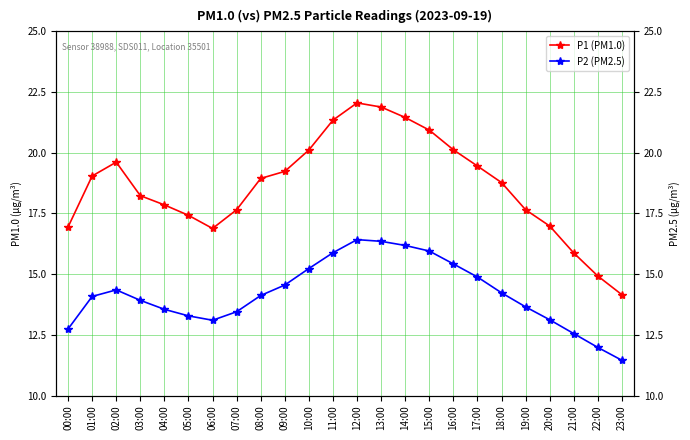

What is the sum of the P1 (PM1.0) values at 06:00 and 16:00?

37.0